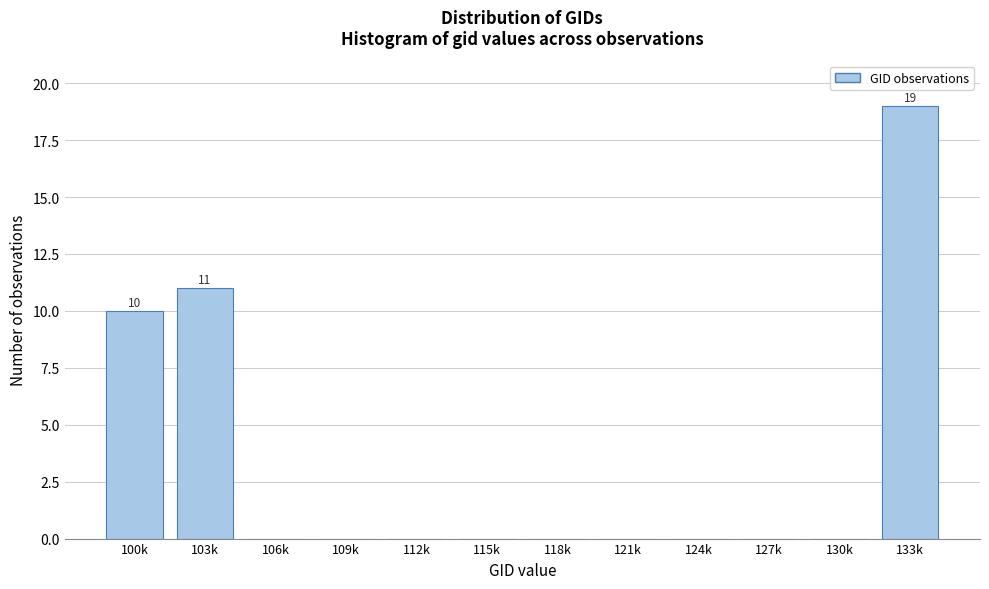

Reading left to right, what are all the values shown in this chart?

100k=10	103k=11	106k=0	109k=0	112k=0	115k=0	118k=0	121k=0	124k=0	127k=0	130k=0	133k=19